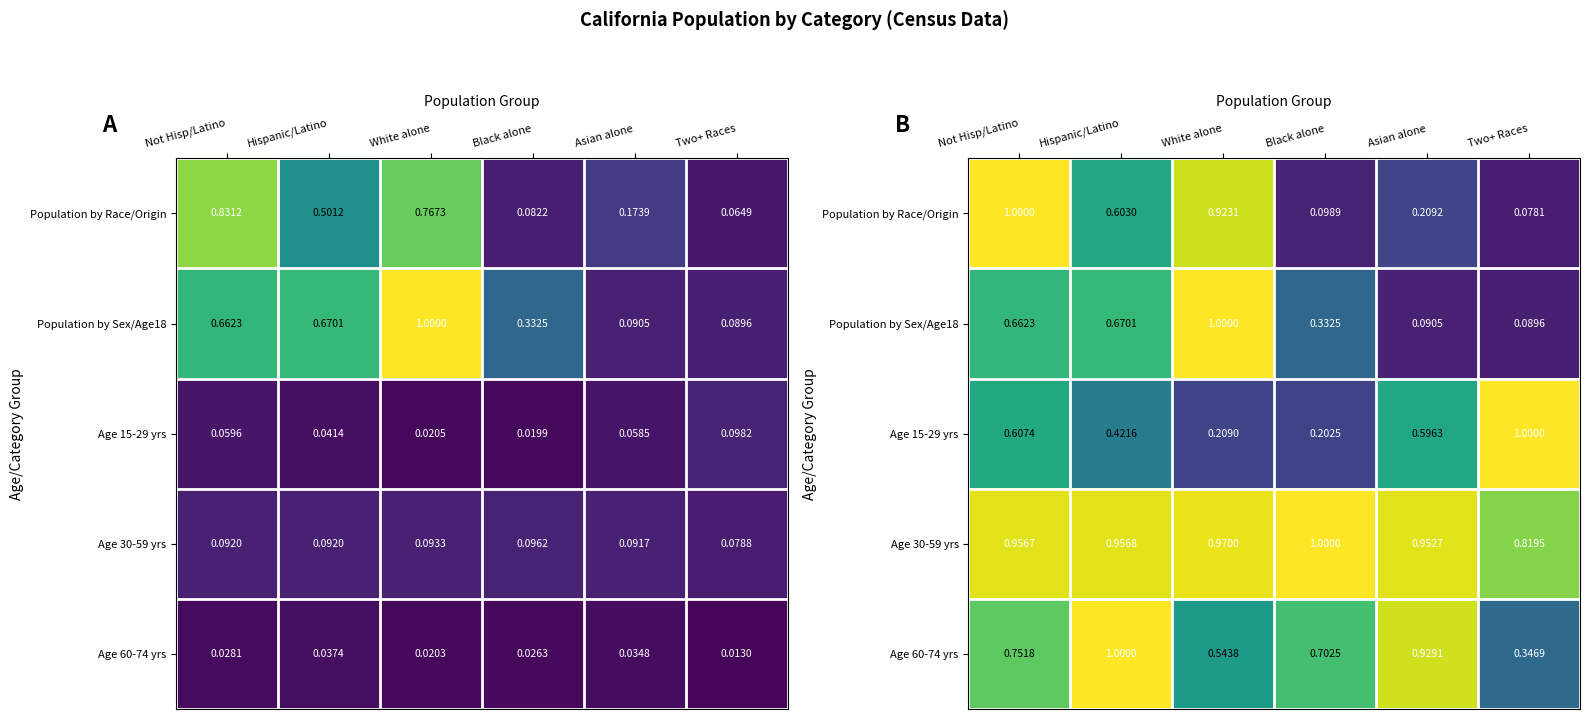

Rank the series by their maximum value, from lowest to highest.

Population by Race/Origin, Population by Sex/Age18, Age 15-29 yrs, Age 30-59 yrs, Age 60-74 yrs